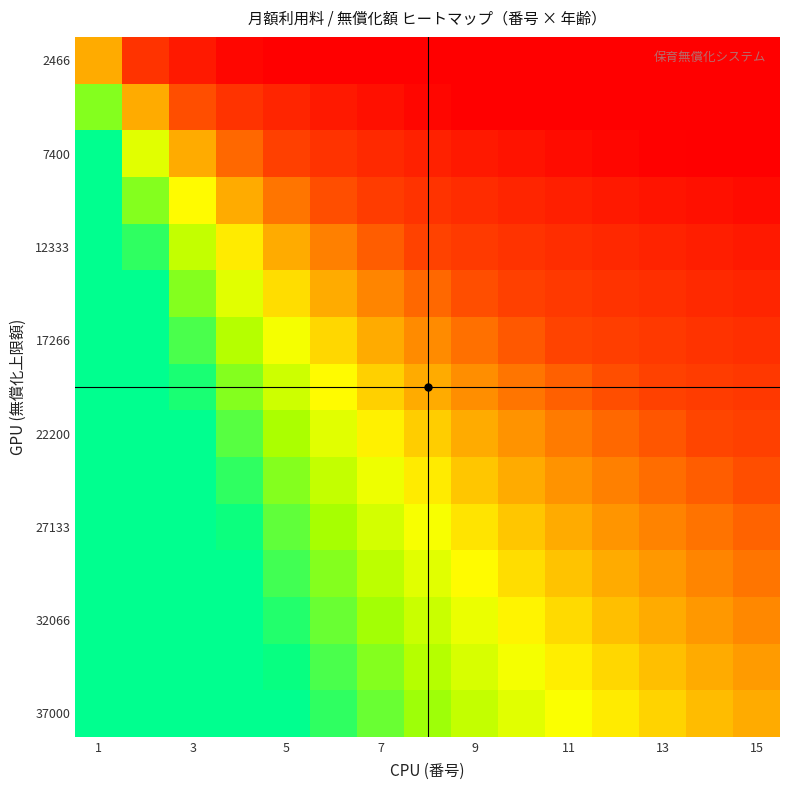

At how many categories does at least one series exceed 0?

15